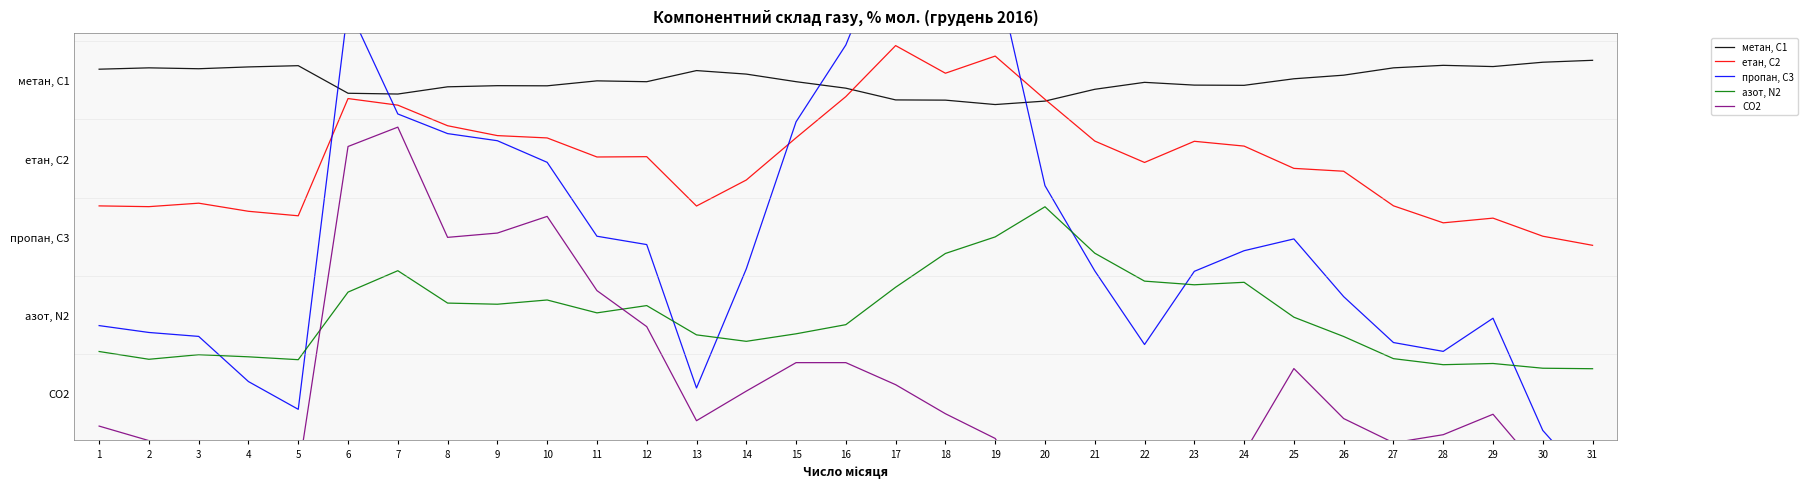

How many values in the етан, С2 series are below 3?

11